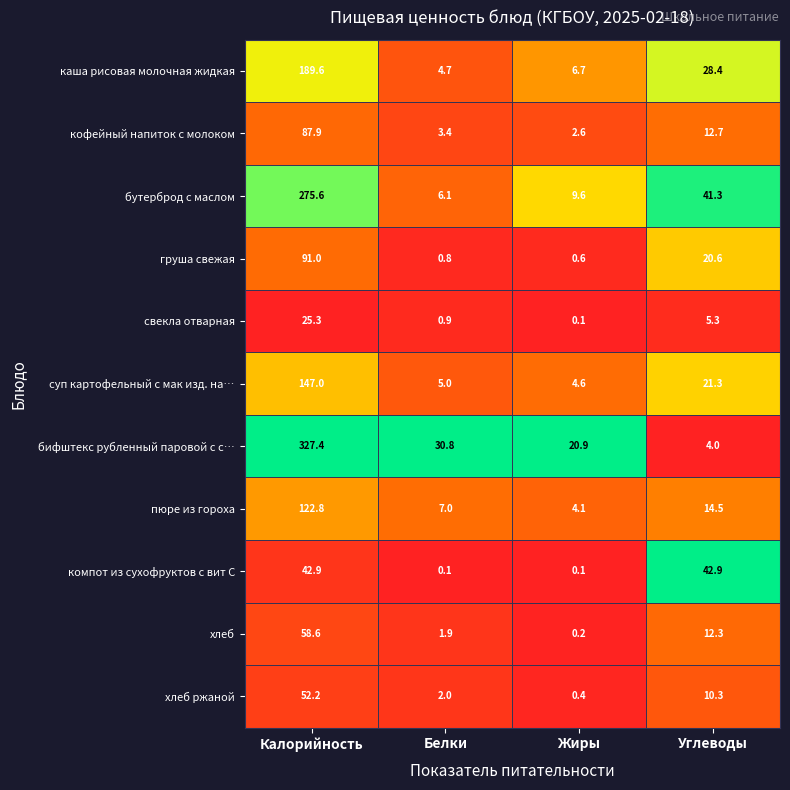

True or false: компот из сухофруктов с вит С has a value of 15.1 at Калорийность.

False